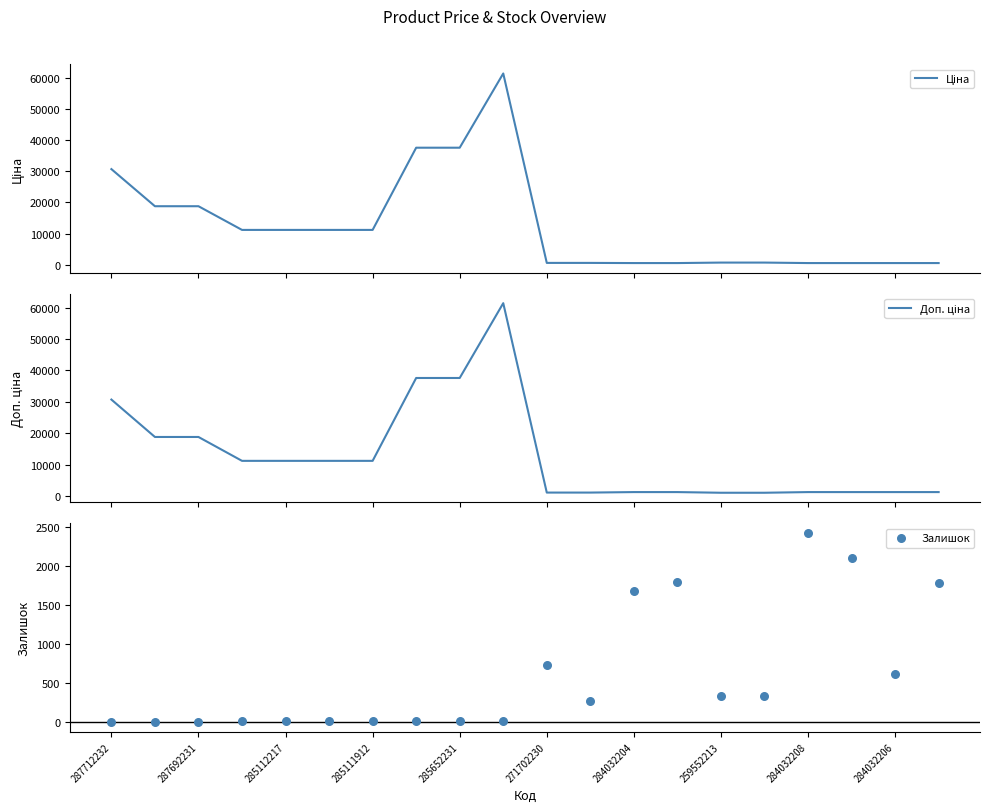

Is the value of Ціна at 17 greater than the value of Залишок at 284032208?

Yes